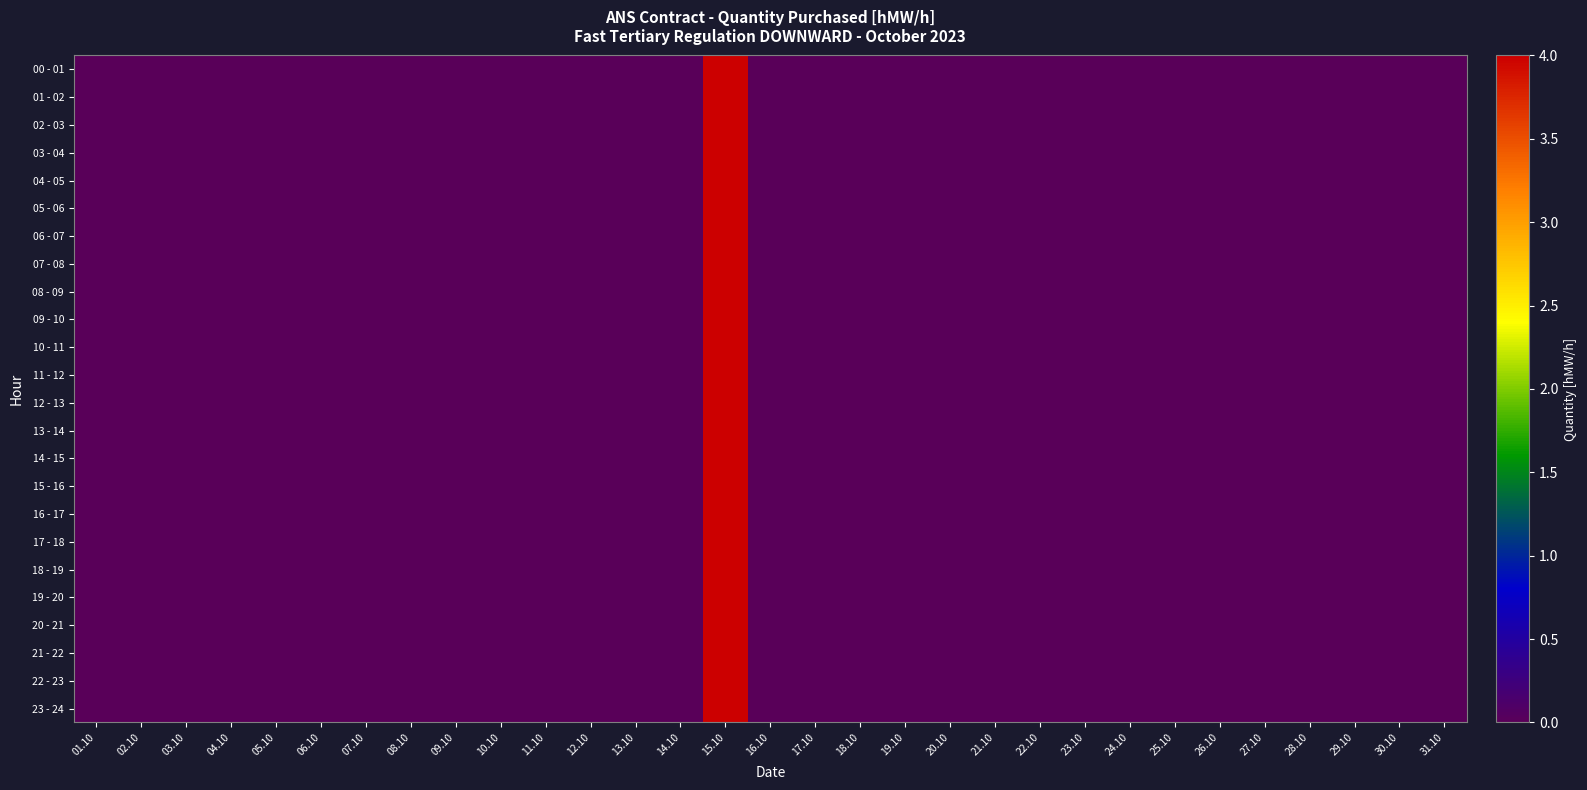

List the series in order of their peak value, highest first.

00 - 01, 01 - 02, 02 - 03, 03 - 04, 04 - 05, 05 - 06, 06 - 07, 07 - 08, 08 - 09, 09 - 10, 10 - 11, 11 - 12, 12 - 13, 13 - 14, 14 - 15, 15 - 16, 16 - 17, 17 - 18, 18 - 19, 19 - 20, 20 - 21, 21 - 22, 22 - 23, 23 - 24